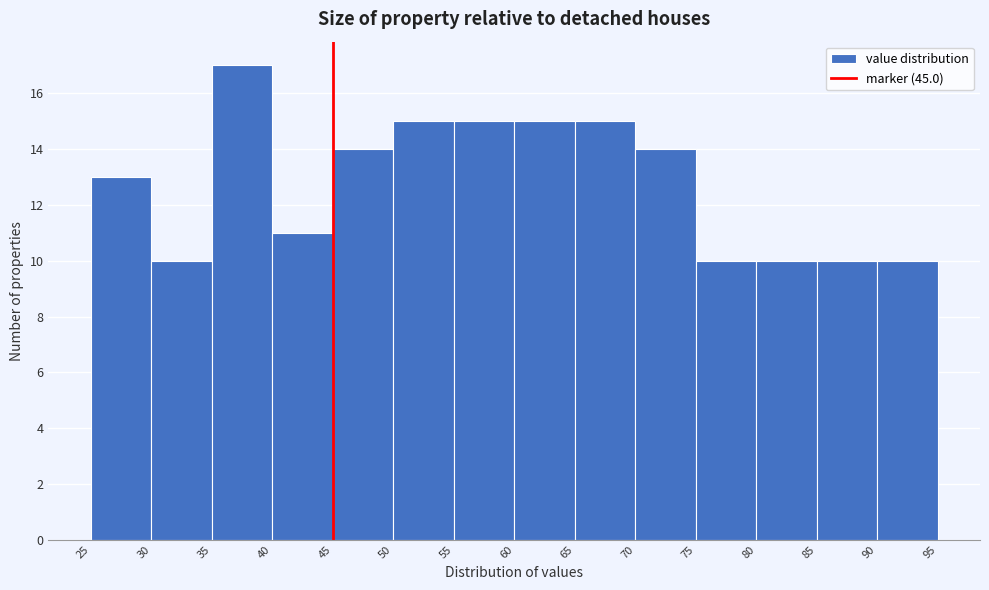

Which range on the x-axis has the tallest bar?

35 to 40